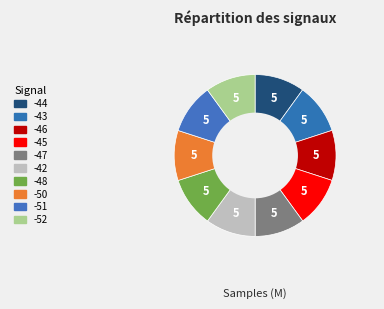

Which slice is the smallest?

-44